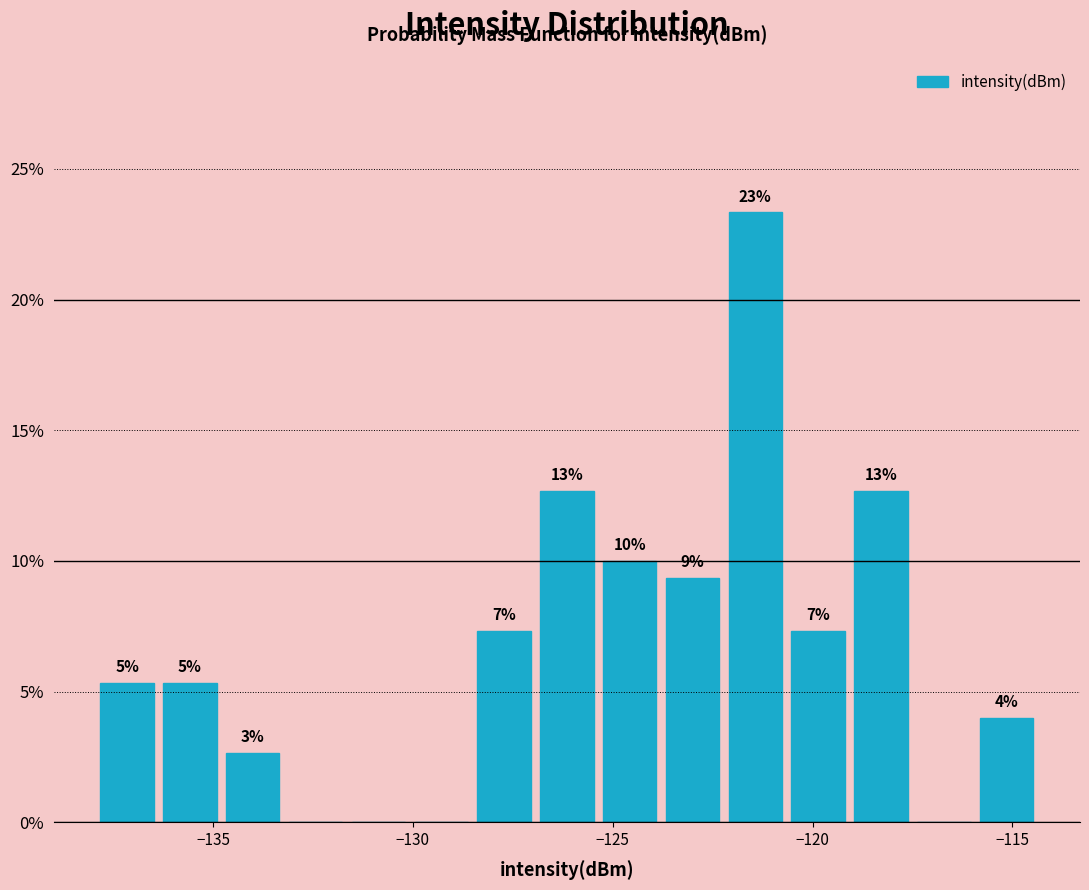

Read against the x-axis, roughly where is the centre of the tallest bar?

-121.5